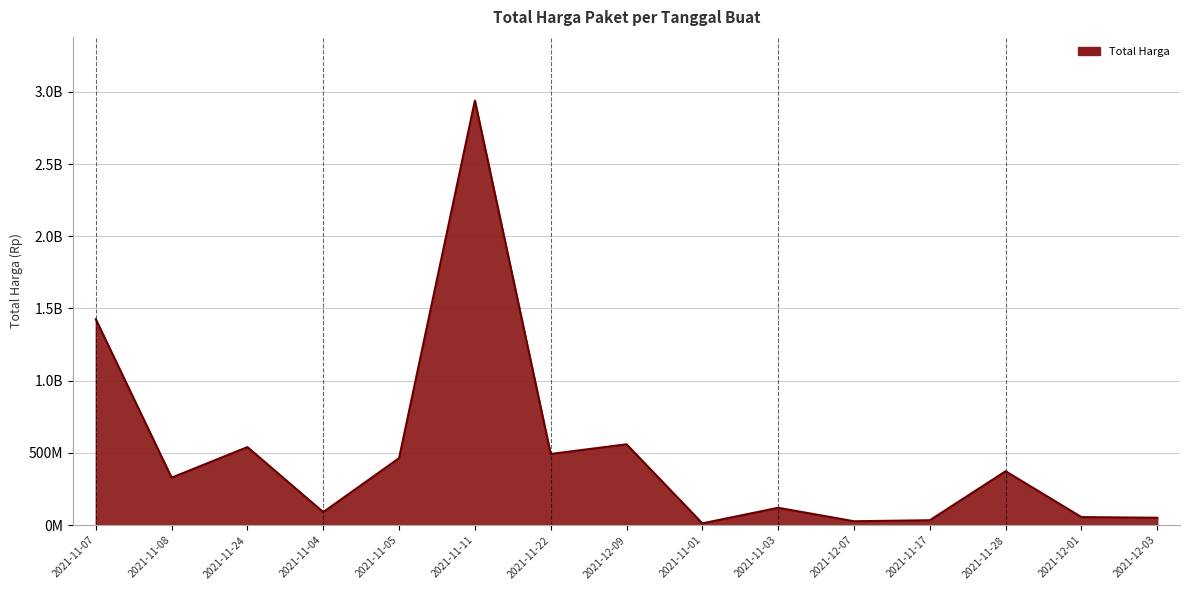

True or false: there are more than 0 points higher than both neighbors.

True